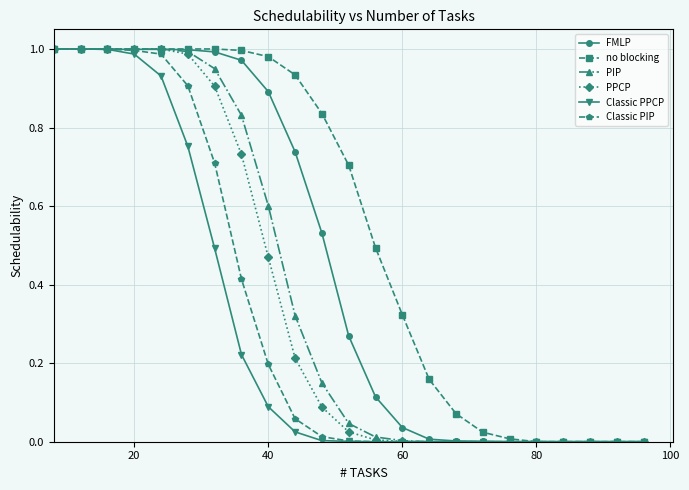

Does the chart have visible grid lines?

Yes